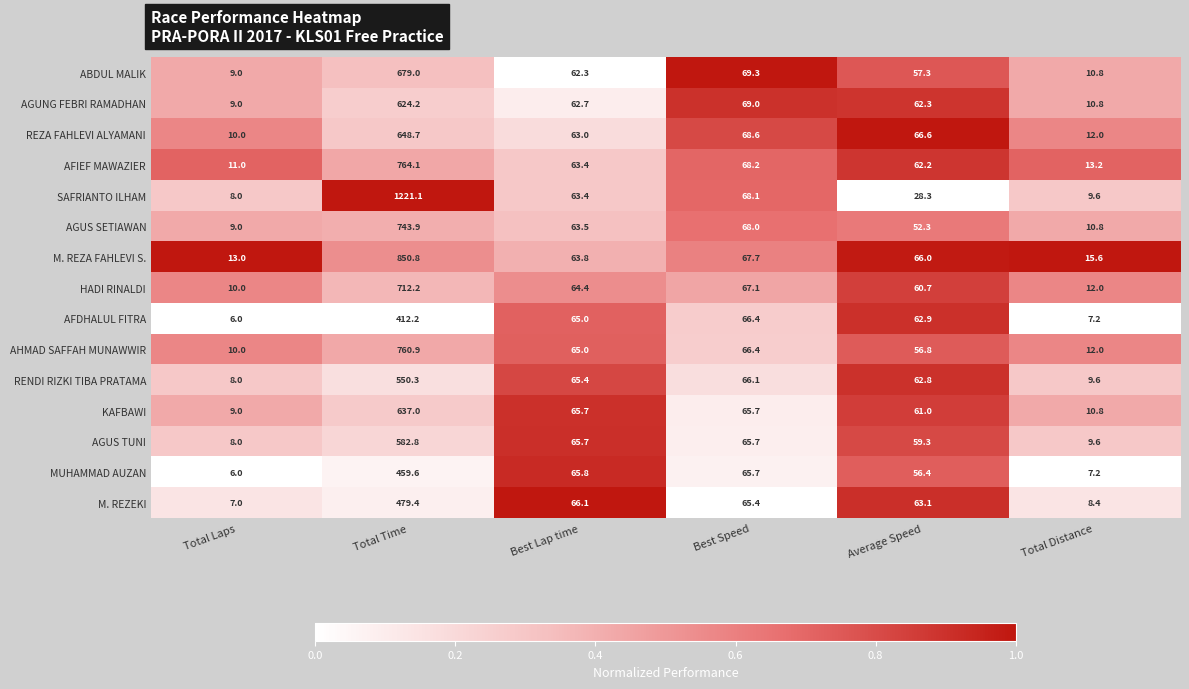

What is the difference between the second highest and second lowest values in the HADI RINALDI series?

55.1